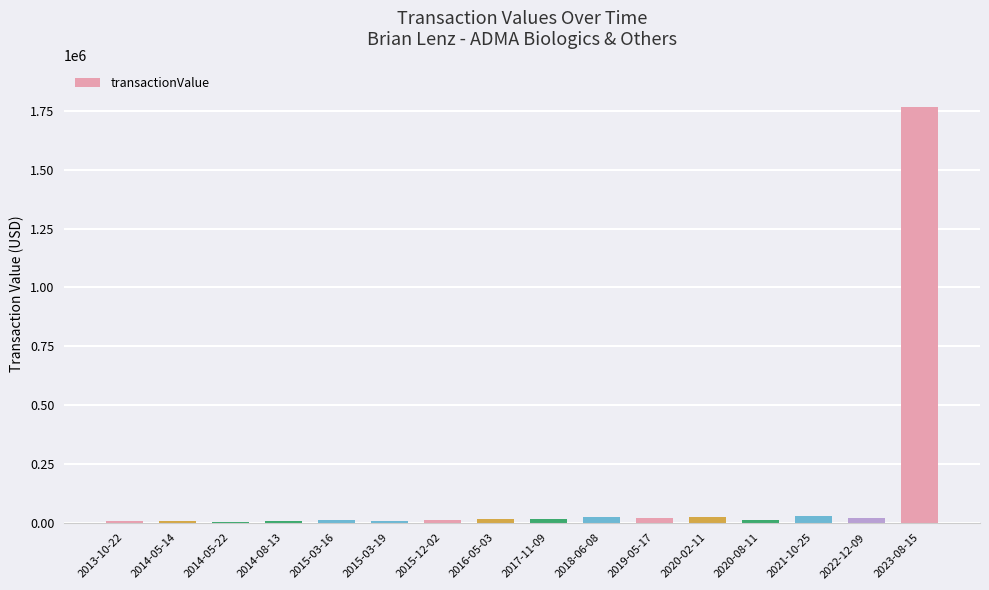

Where is the data nearest to the value 885080?

2021-10-25